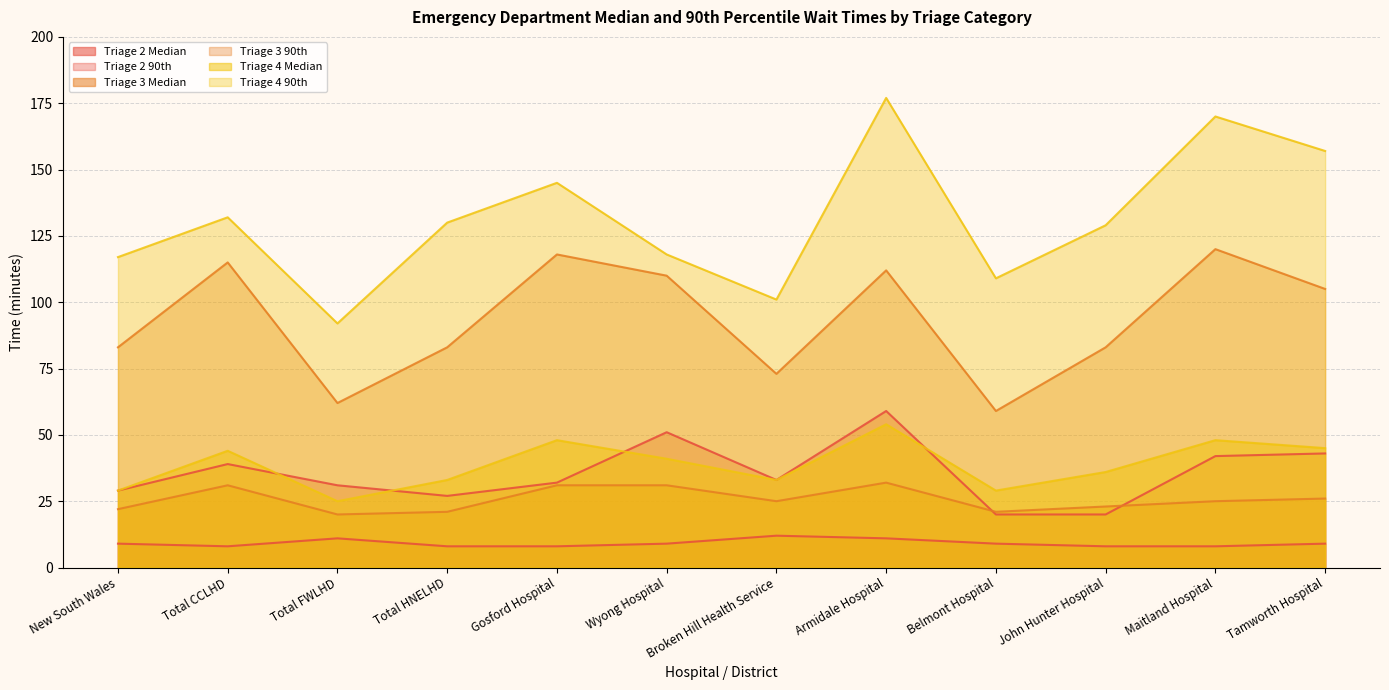

Which category has the lowest value across all series?

Total CCLHD